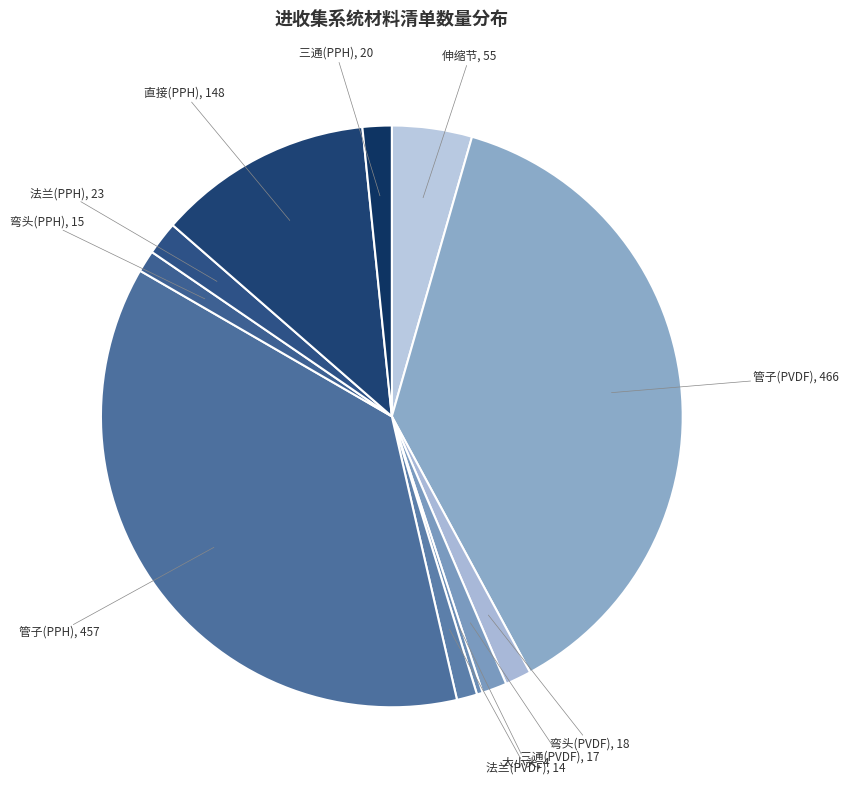

Which has a higher value, 直接(PPH) or 法兰(PPH)?

直接(PPH)